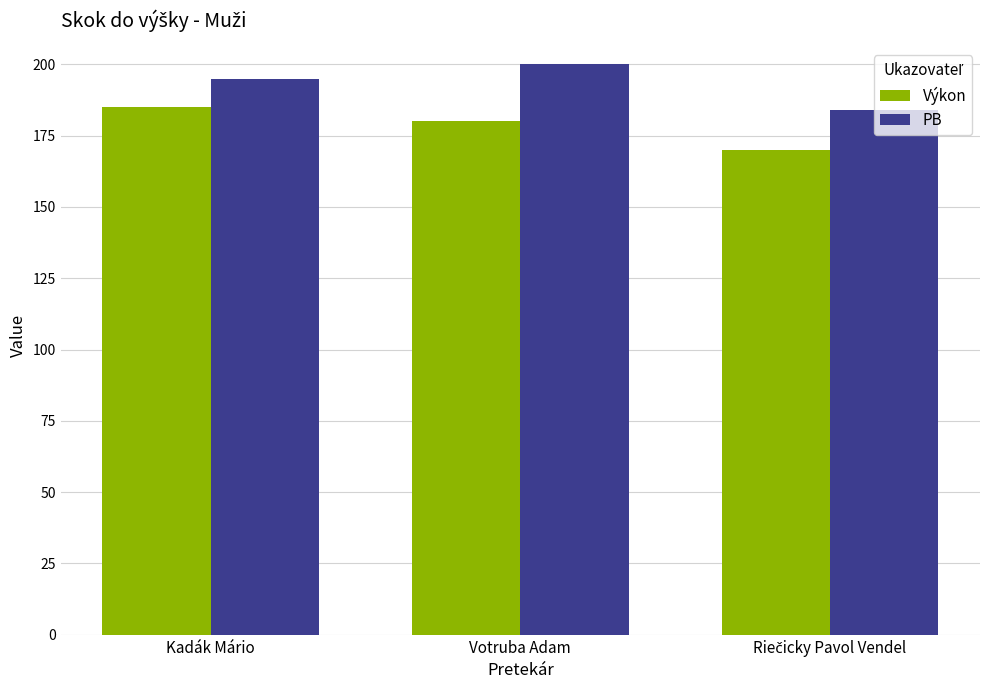

What is the difference between the highest and lowest values at Kadák Mário?

10